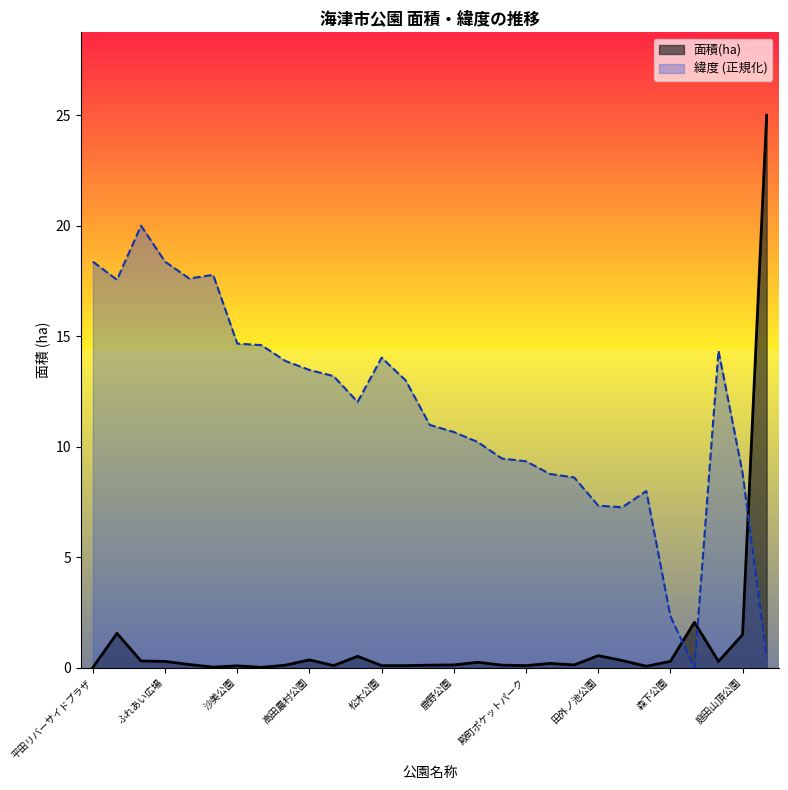

At which category does 面積(ha) reach its first local peak?

平田公園